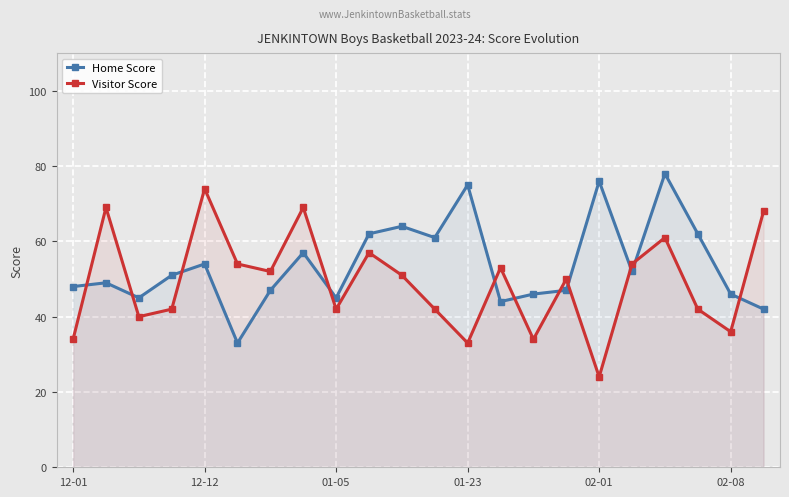

Is it true that Visitor Score equals 59 at 11?

False